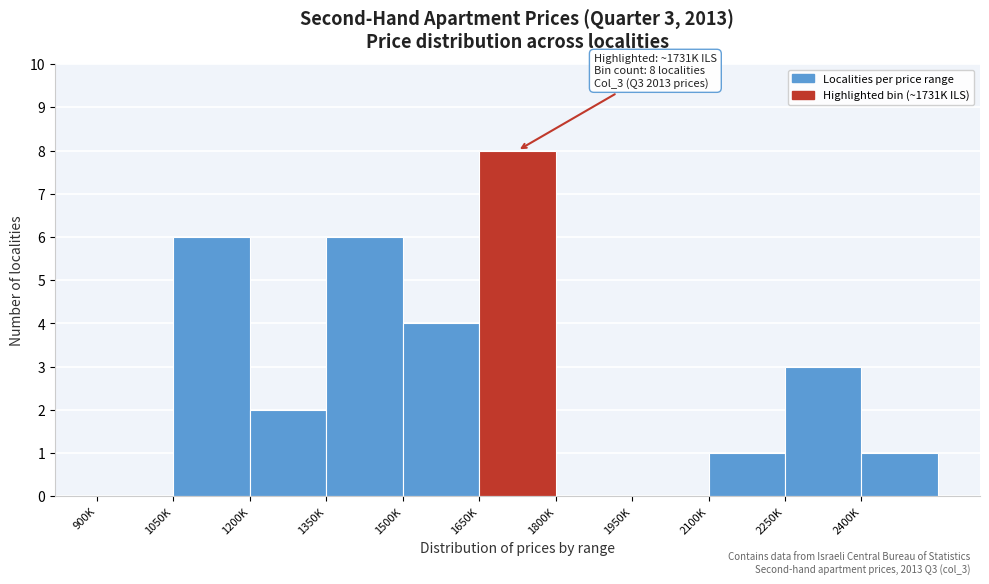

Reading left to right, extract all data points from this chart.

900K=0	1050K=6	1200K=2	1350K=6	1500K=4	1650K=8	1800K=0	1950K=0	2100K=1	2250K=3	2400K=1